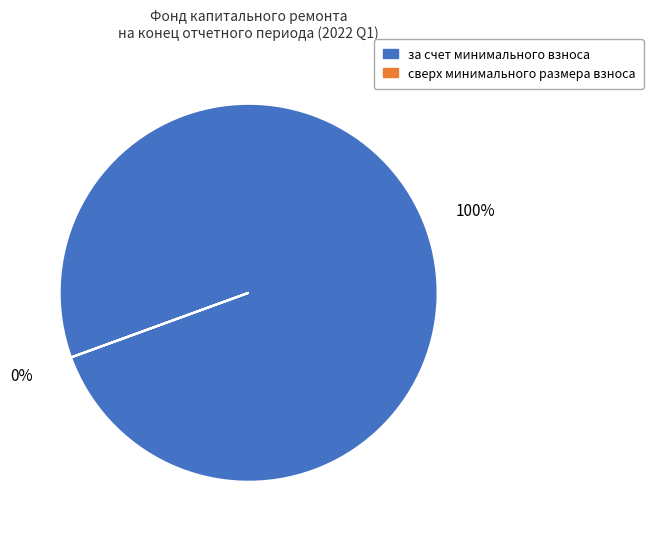

What is the largest slice in the pie chart?

за счет минимального взноса